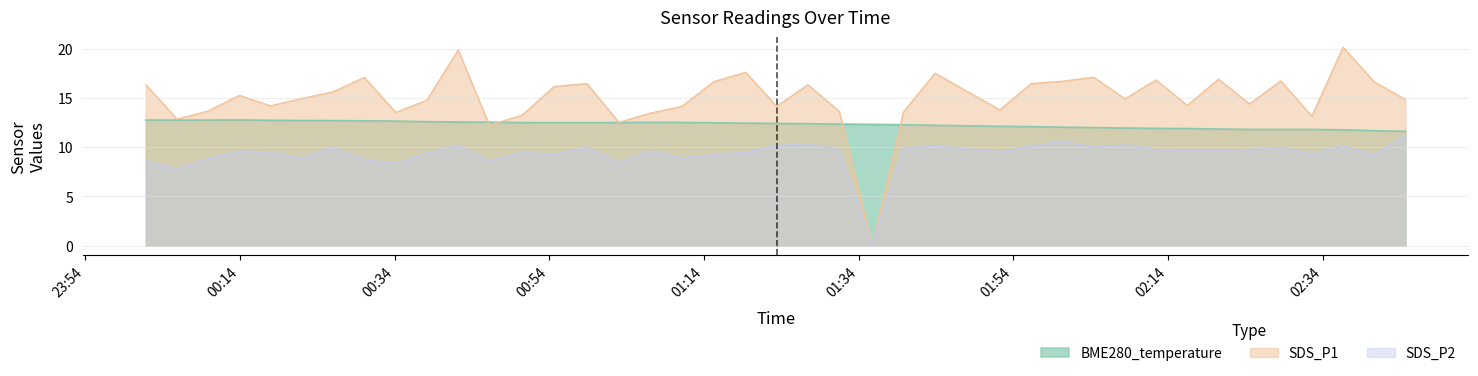

True or false: SDS_P2 has more than 2 interior local peaks.

True